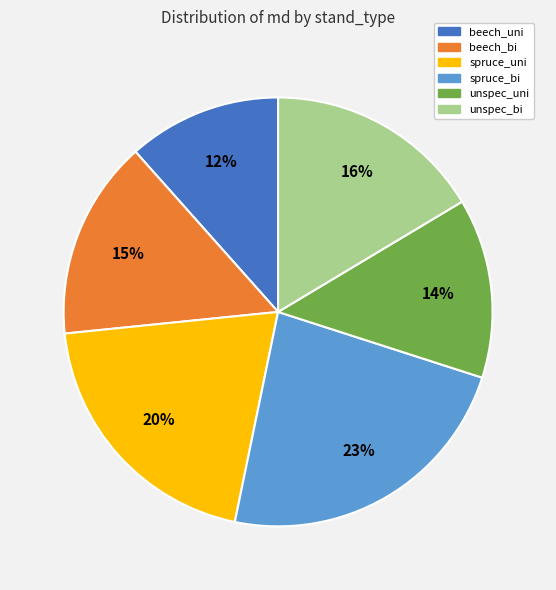

To the nearest percent, what portion does unspec_bi represent?

16%